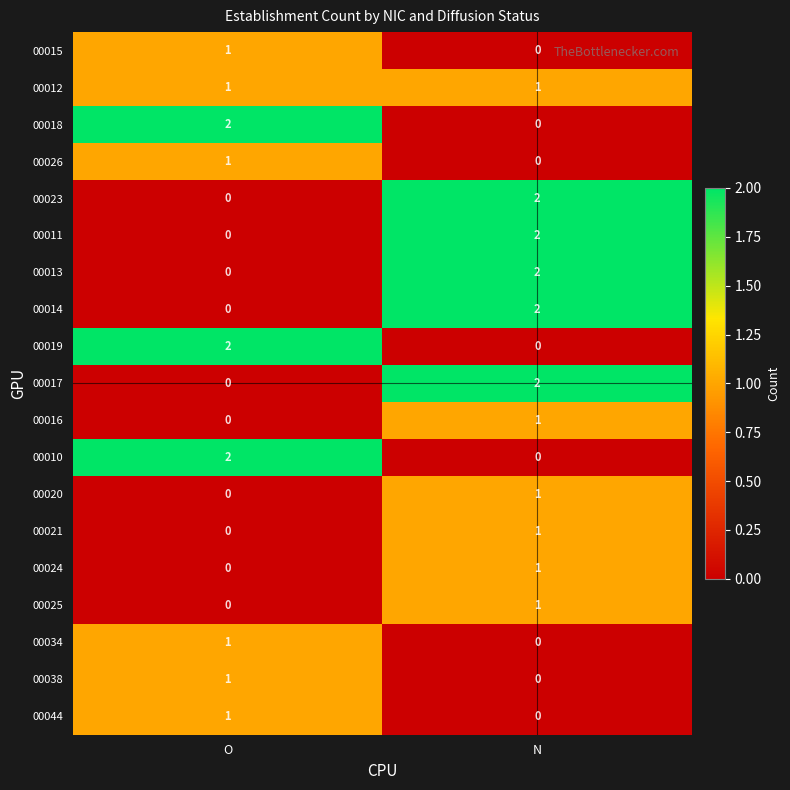

List the labels in order of 00011 value, smallest first.

O, N